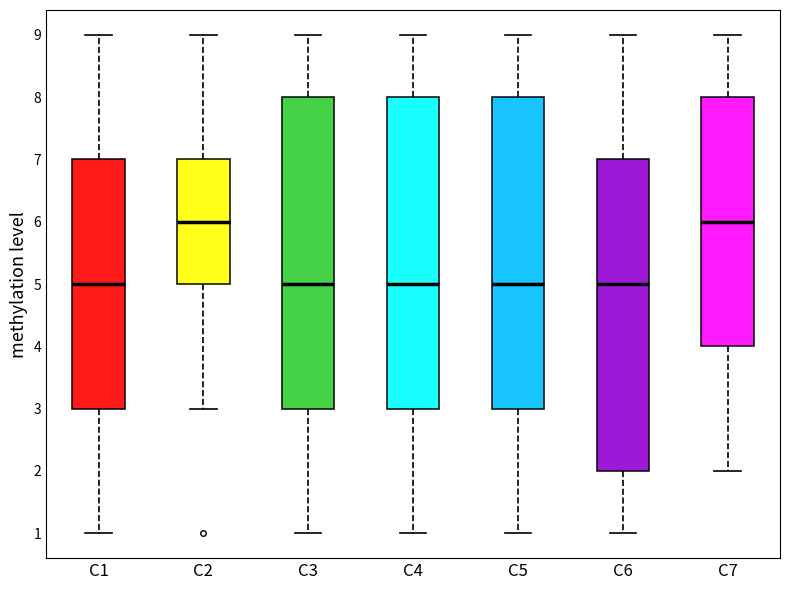

Reading left to right, transcribe this box plot: for each box, give where its median line is, the range the box spans, and where its two whiskers end, as read against the y-axis. The values are not printed on the chart, so give them approximately, as read against the axis.

C1: median 5, box 3 to 7, whiskers 1 to 9
C2: median 6, box 5 to 7, whiskers 3 to 9
C3: median 5, box 3 to 8, whiskers 1 to 9
C4: median 5, box 3 to 8, whiskers 1 to 9
C5: median 5, box 3 to 8, whiskers 1 to 9
C6: median 5, box 2 to 7, whiskers 1 to 9
C7: median 6, box 4 to 8, whiskers 2 to 9